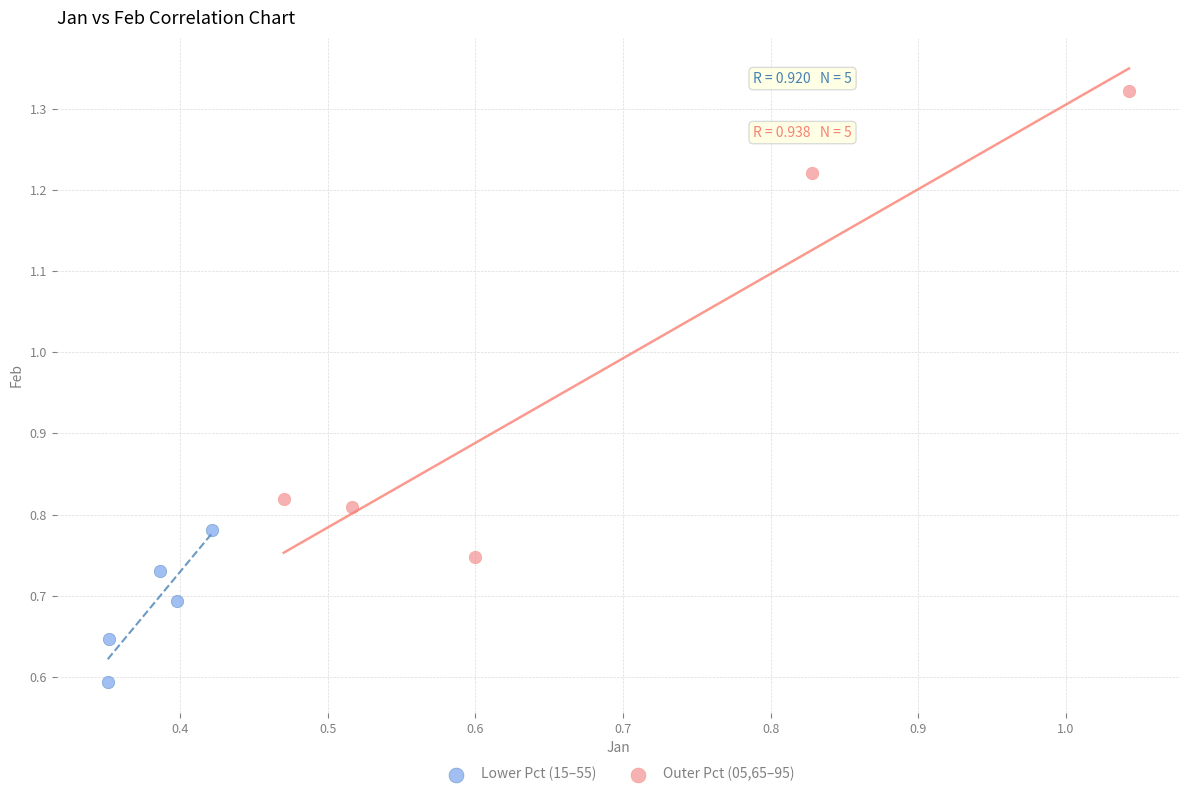

Which series contains the highest Y value?

Outer Pct (05,65–95)